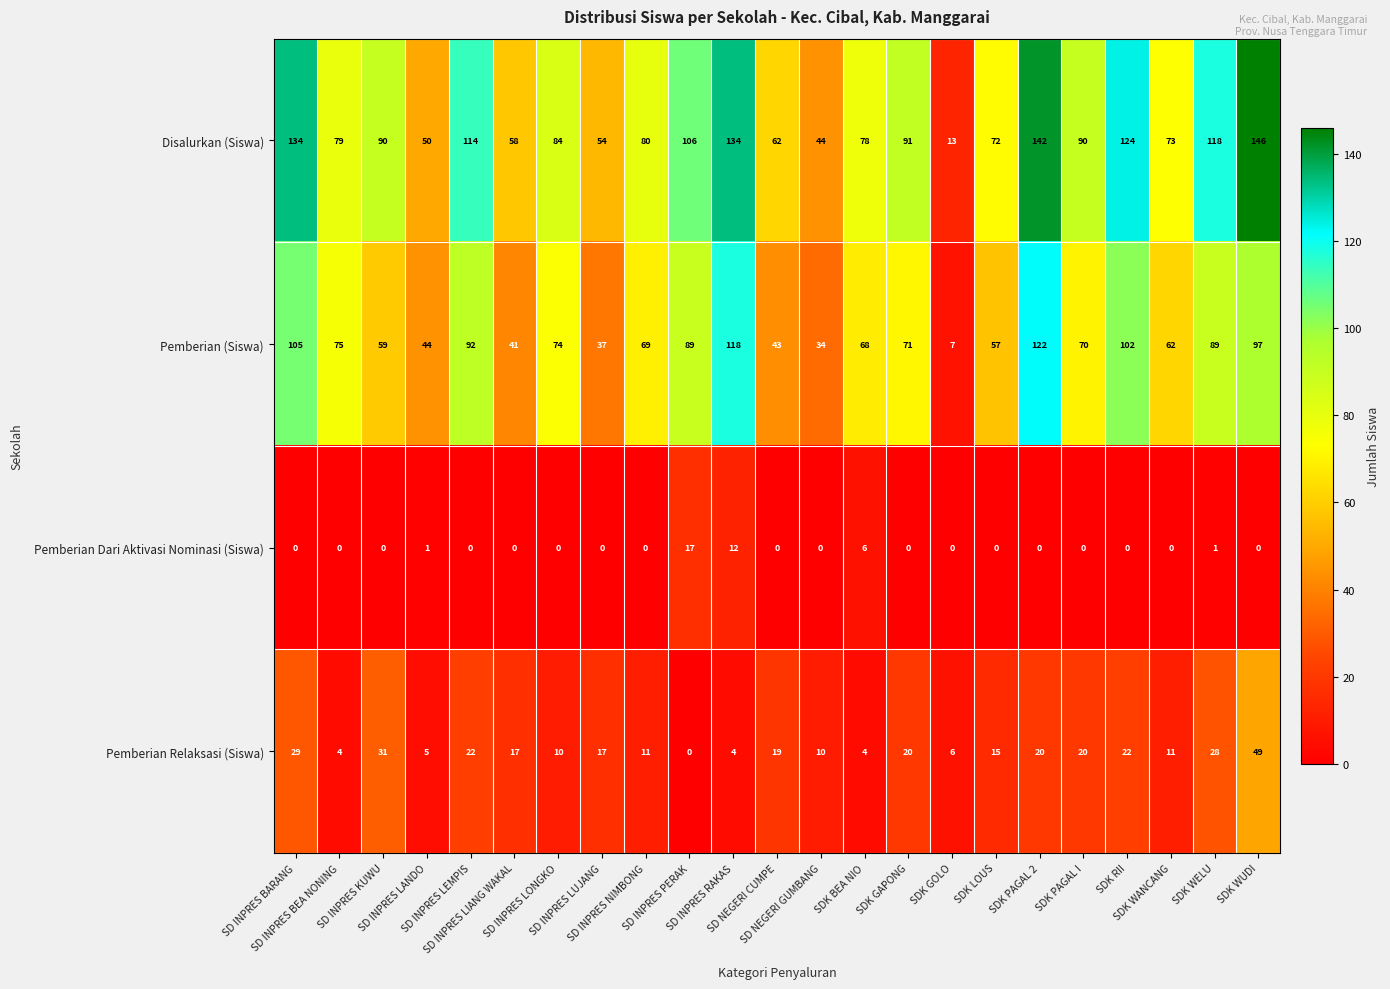

What is the greatest value displayed?

146